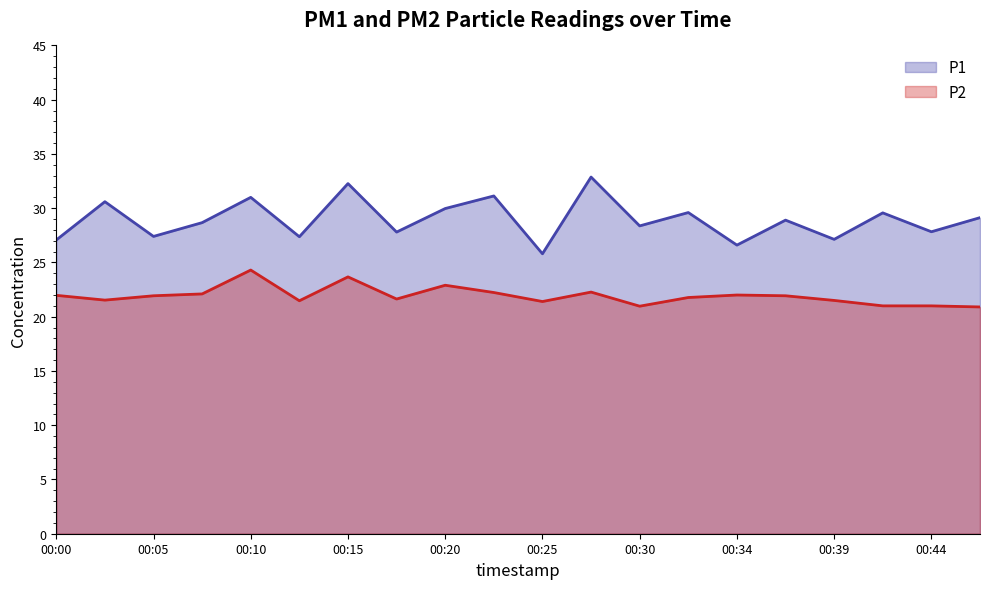

True or false: P1 and P2 cross at least once.

False